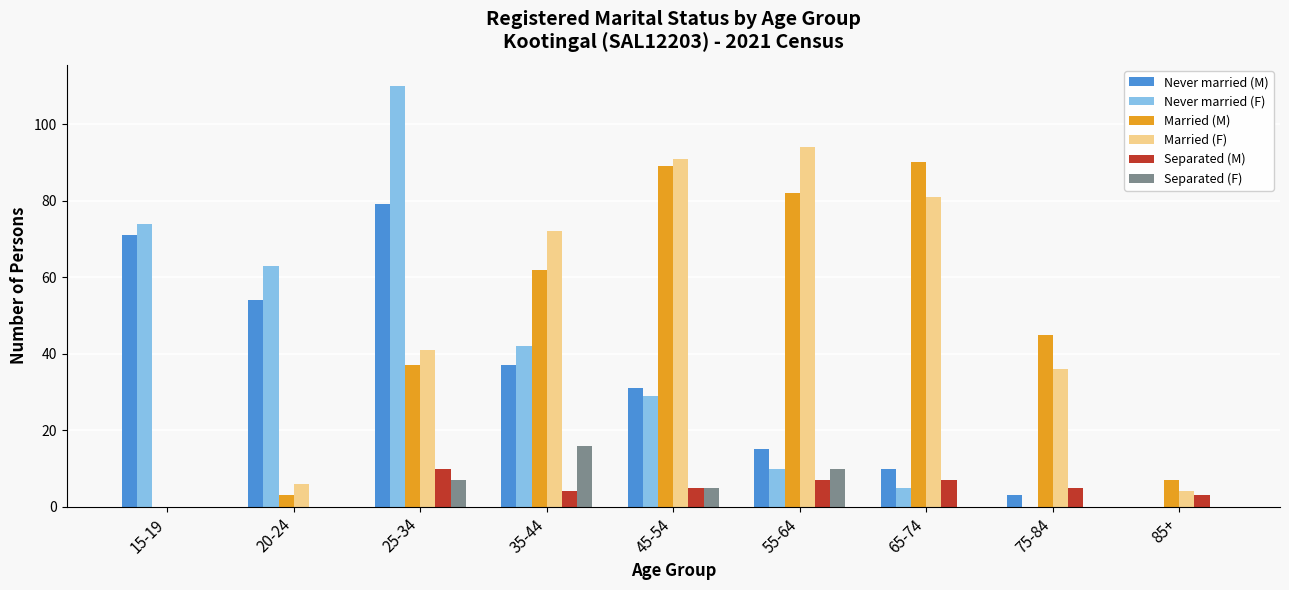

What is the sum of all Never married (M) values?

300